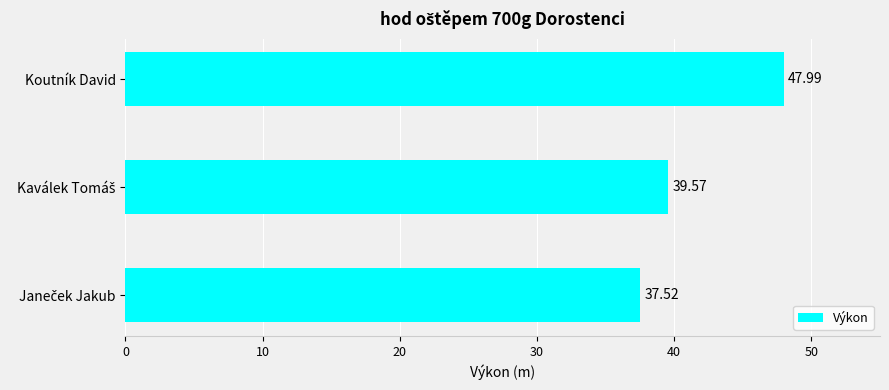

What is the label of the 3rd bar from the bottom?

Koutník David